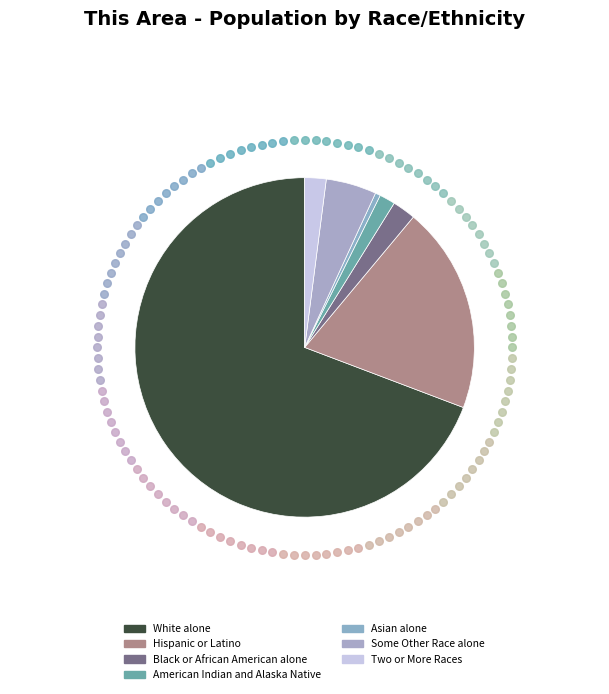

Which category has the biggest portion of the pie?

White alone